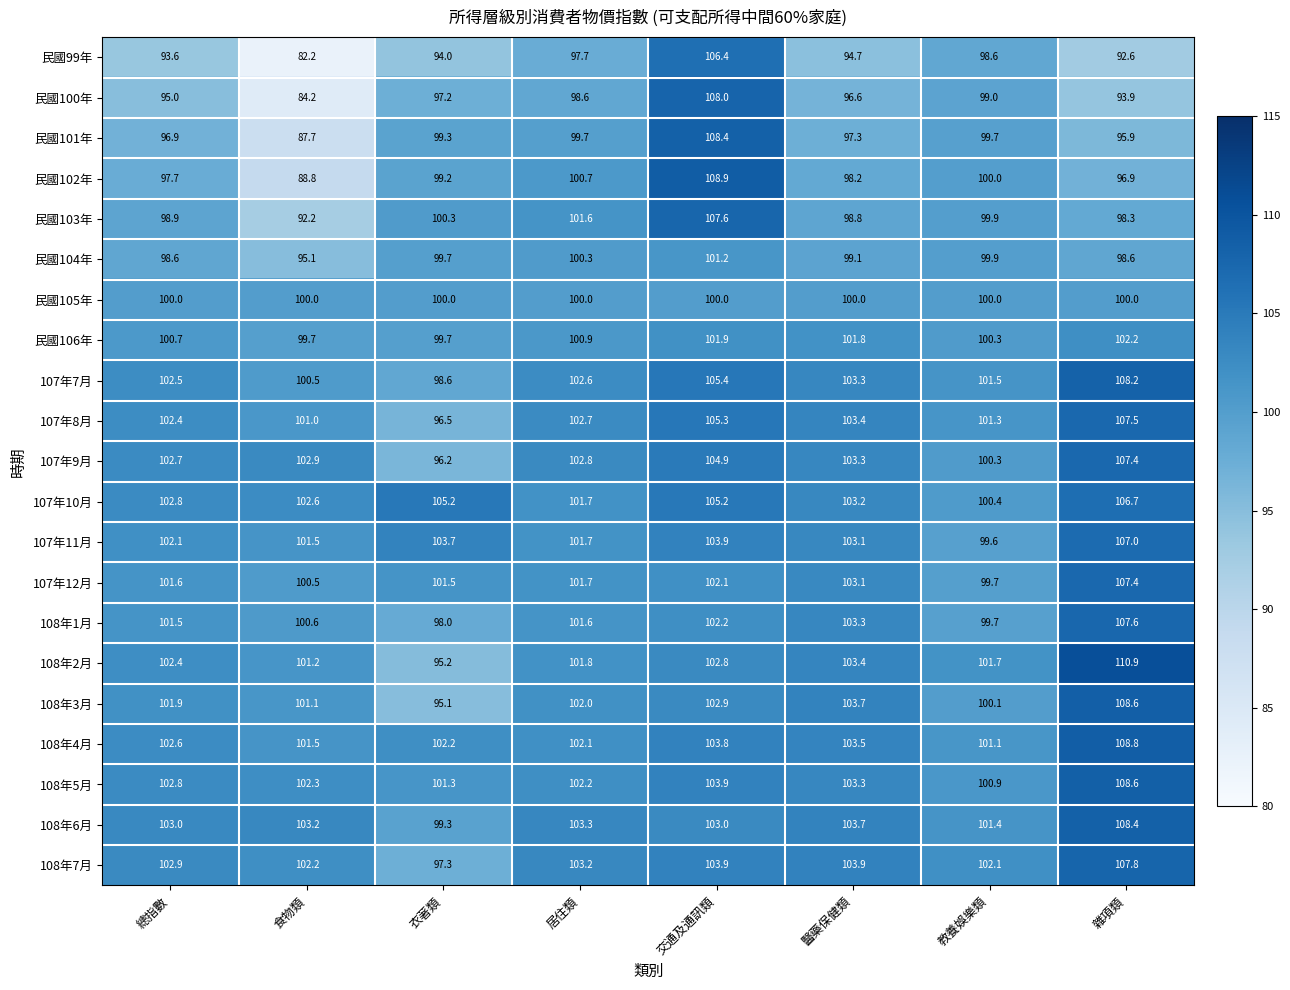

What is the total value across all series at 教養娛樂類?

2107.2